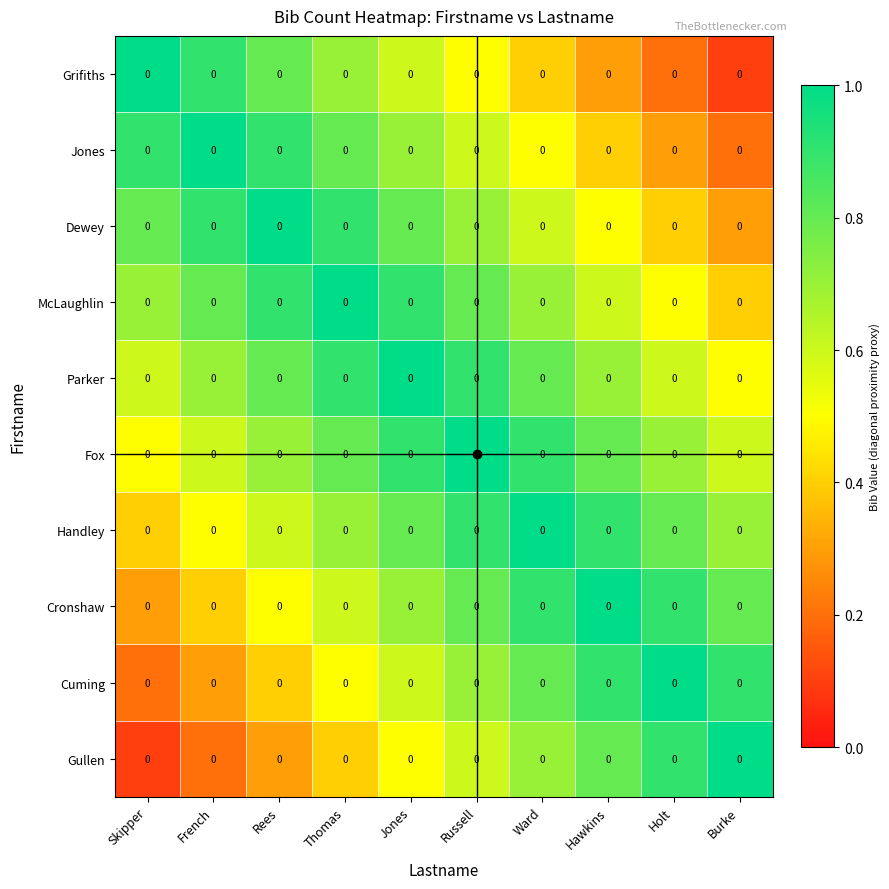

At which category is the sum across all series the highest?

Jones